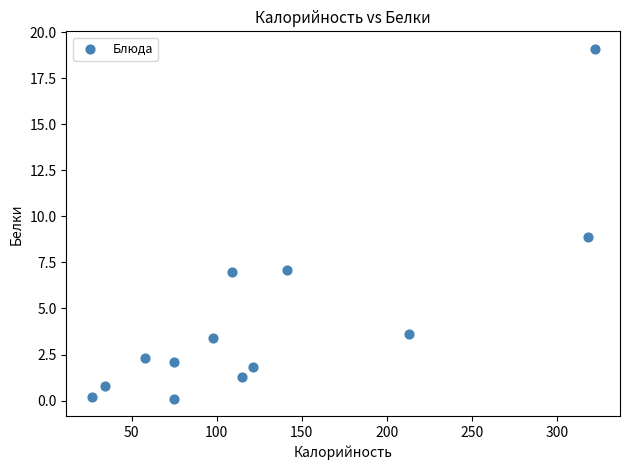

What is the range of X values (max minus min)?

295.9